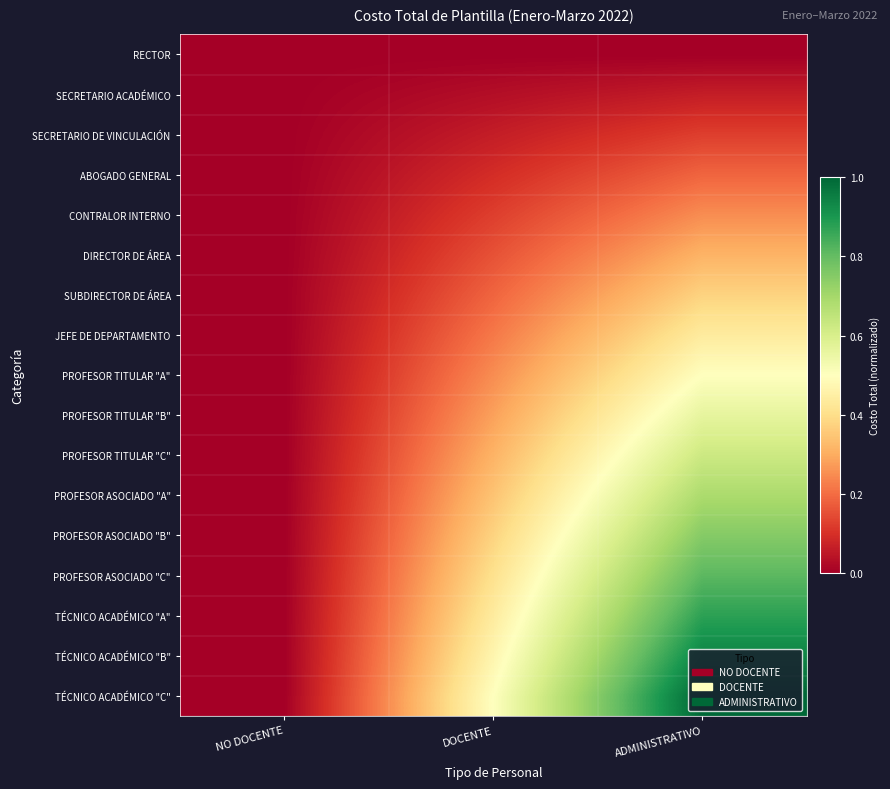

What is the difference between the highest and lowest values at ADMINISTRATIVO?

1.0